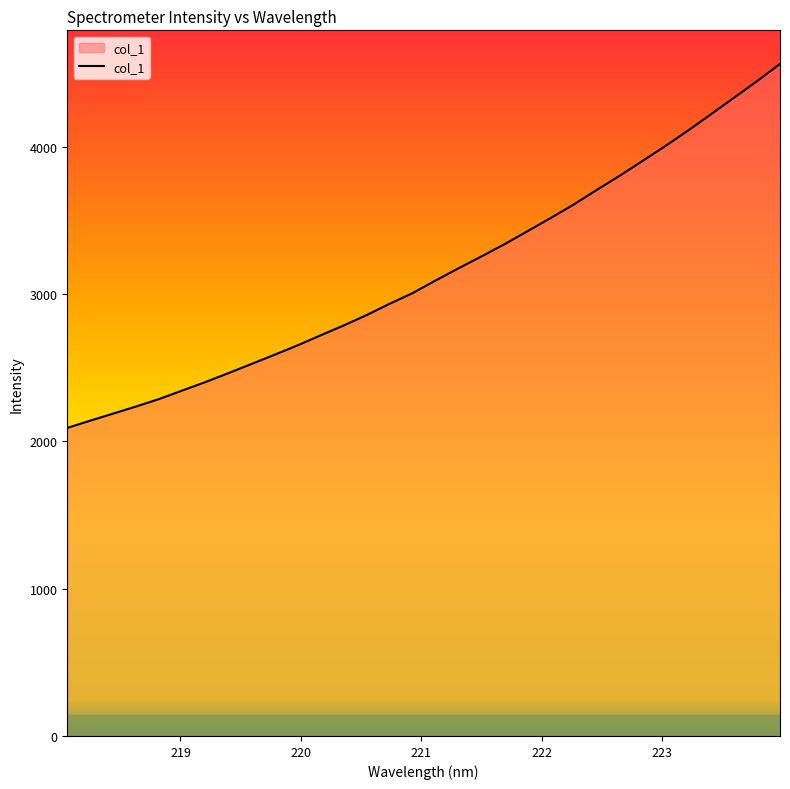

What is the minimum value shown in the chart?

2090.6